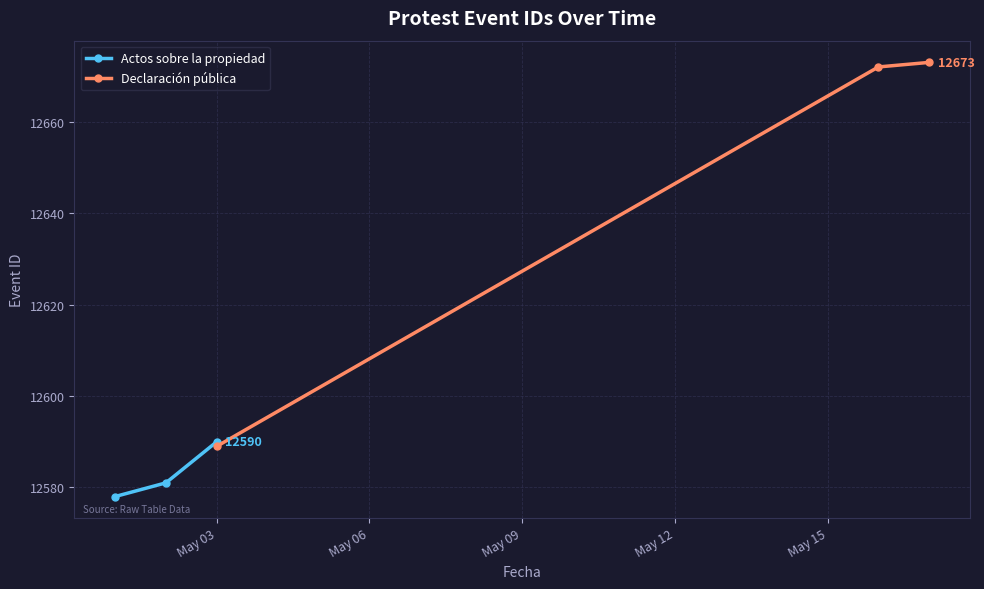

What is the value of the Actos sobre la propiedad point at the 3rd from the left?

12590